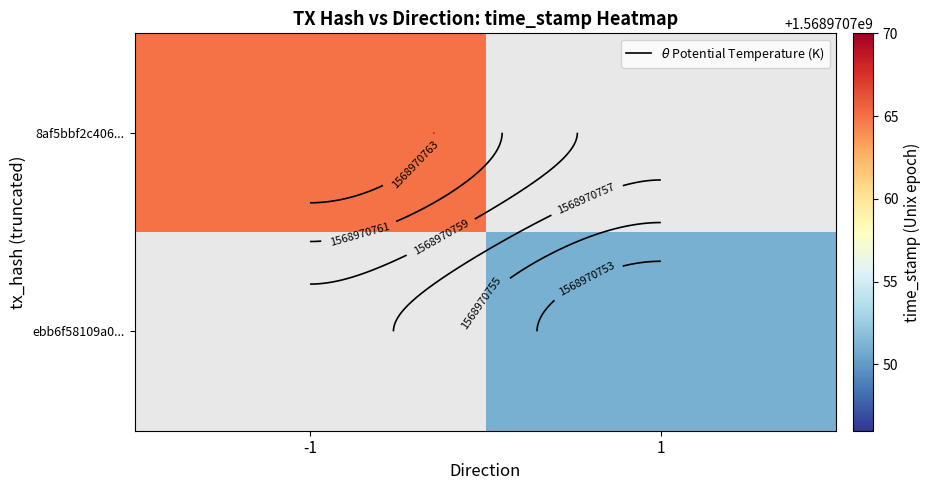

What is the total value across all series at time_stamp?

3137941516